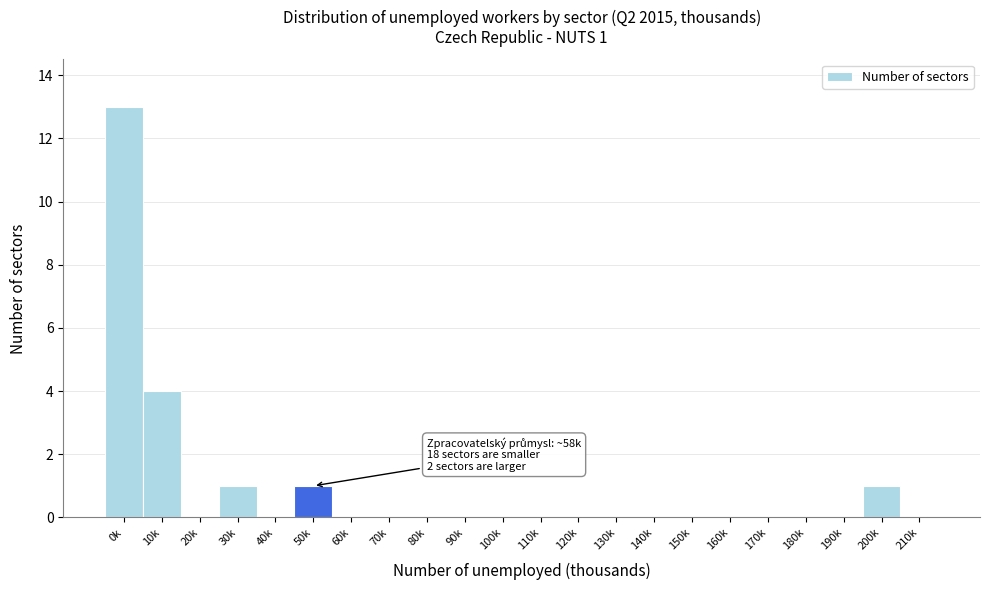

Reading right to left, extract all data points from this chart.

210k=0	200k=1	190k=0	180k=0	170k=0	160k=0	150k=0	140k=0	130k=0	120k=0	110k=0	100k=0	90k=0	80k=0	70k=0	60k=0	50k=1	40k=0	30k=1	20k=0	10k=4	0k=13